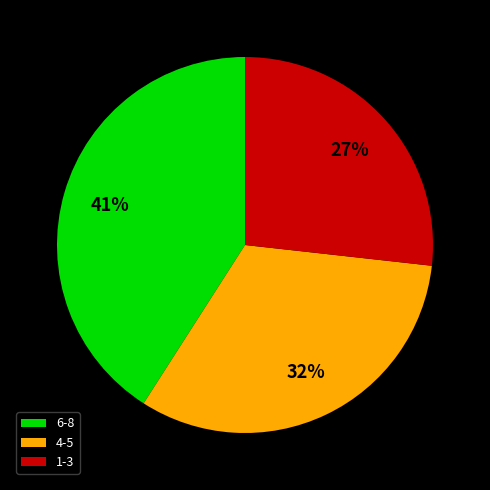

Is there any slice that represents more than half of the pie?

No